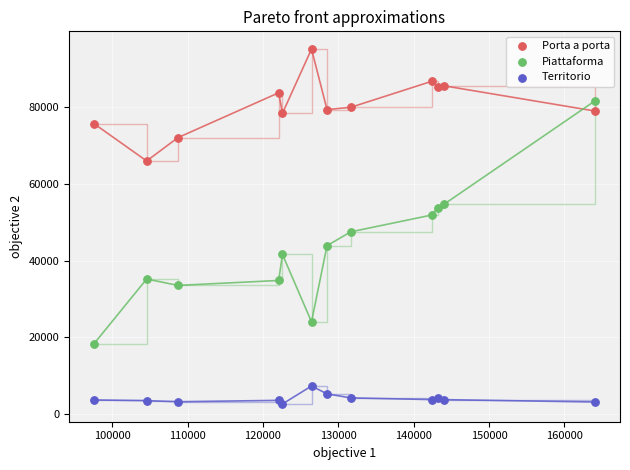

Which series contains the highest Y value?

Porta a porta